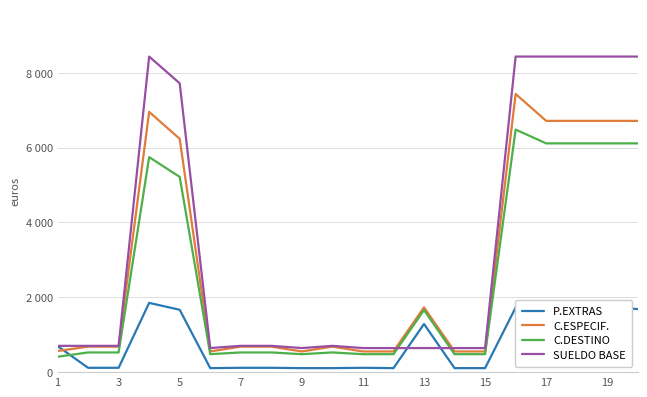

True or false: C.DESTINO has more than 1 interior local peaks.

True